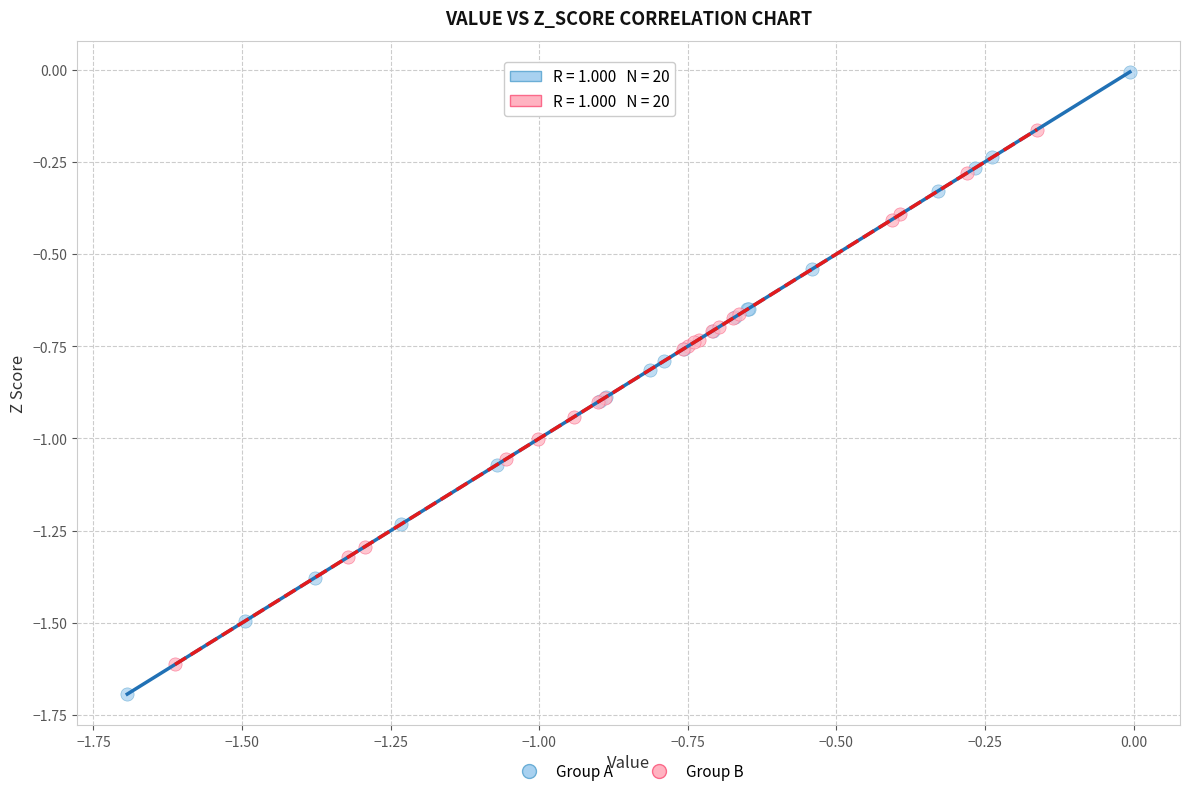

Which series has the largest Y range (max minus min)?

Group A